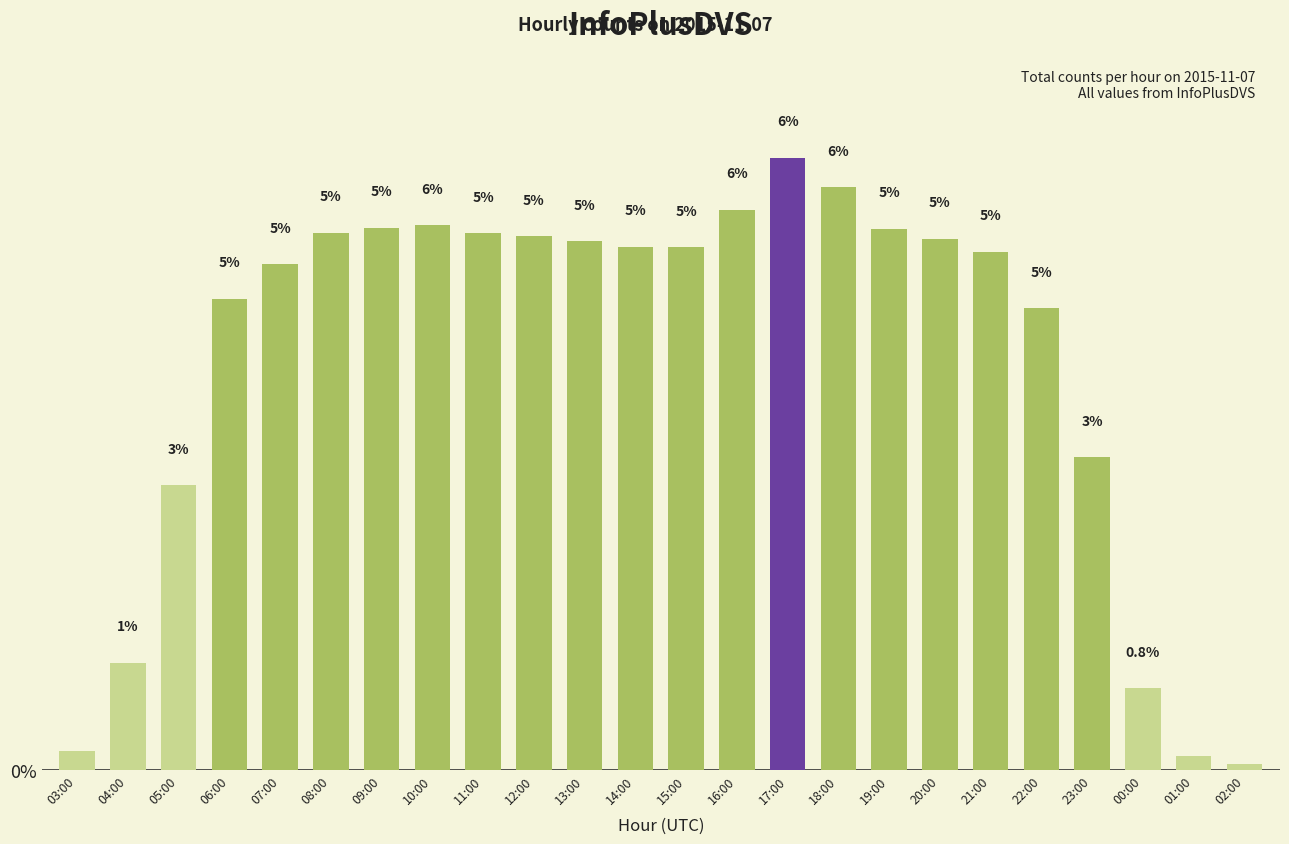

Which category has the highest value across all series?

17:00